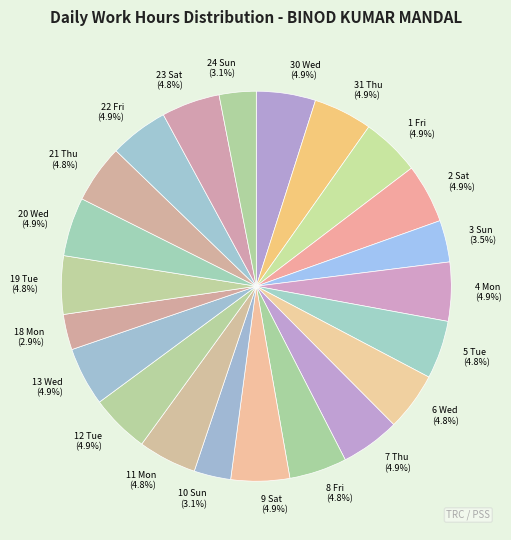

True or false: 20 Wed accounts for 15% of the total.

False